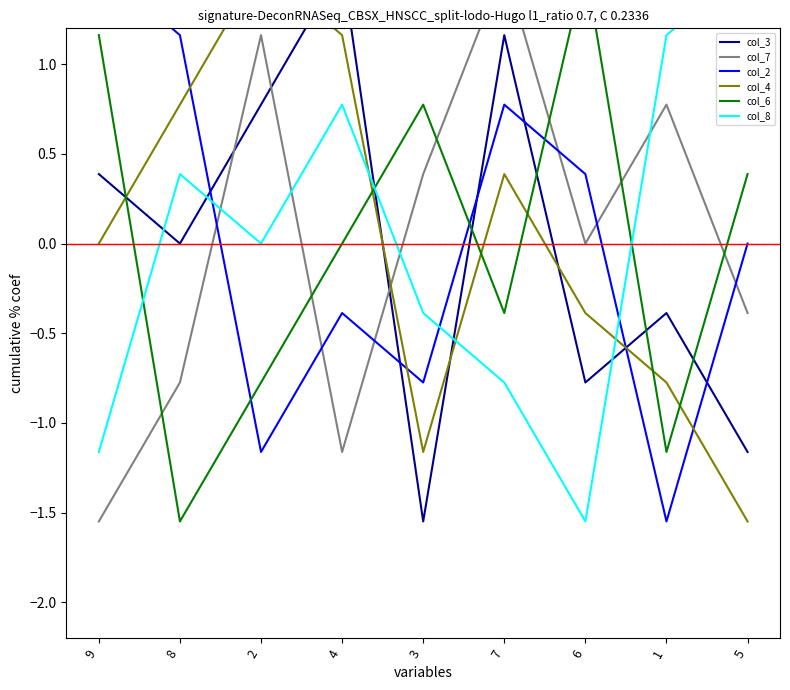

At how many categories does at least one series exceed 1?

8